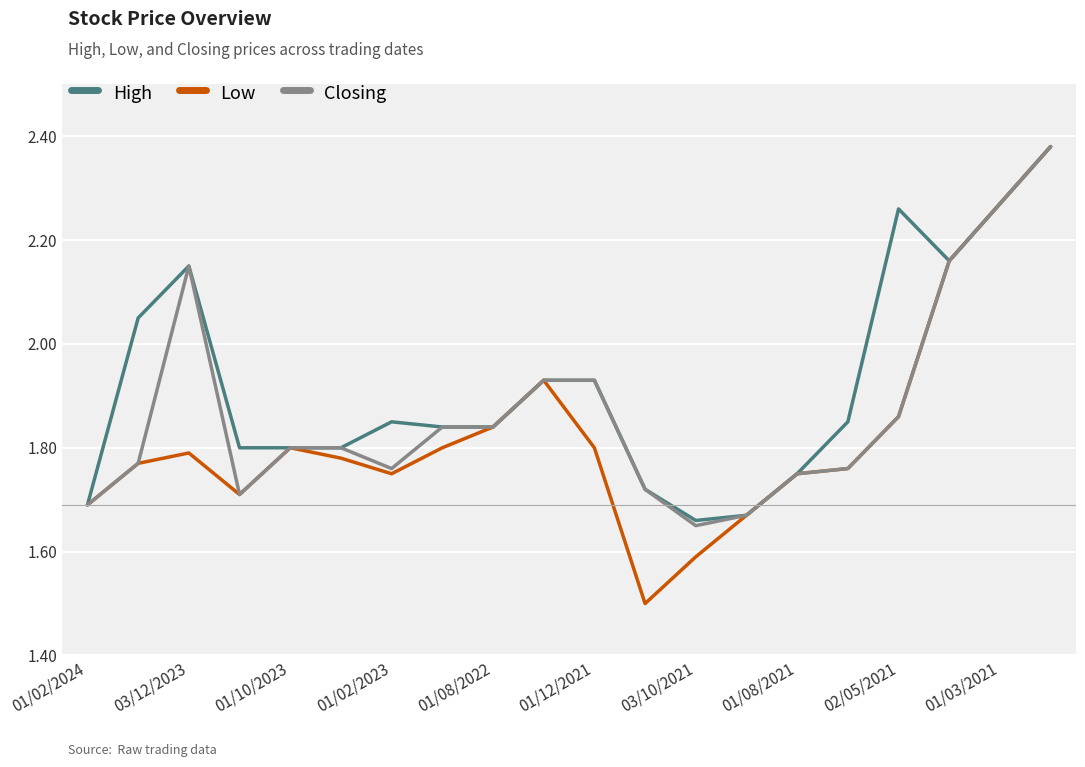

Rank the series by their average value, from highest to lowest.

High, Closing, Low